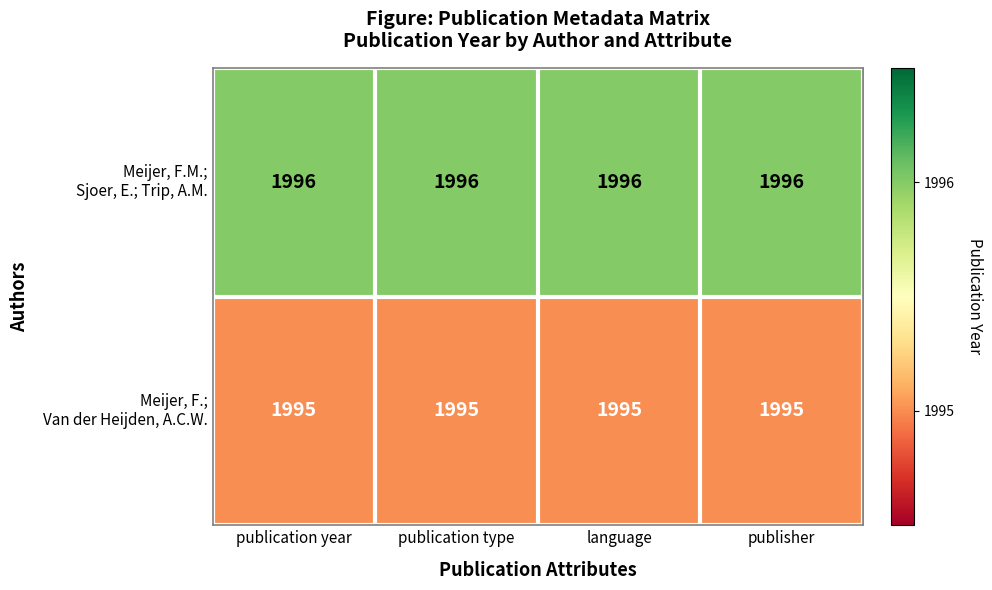

What is the greatest value displayed?

1996